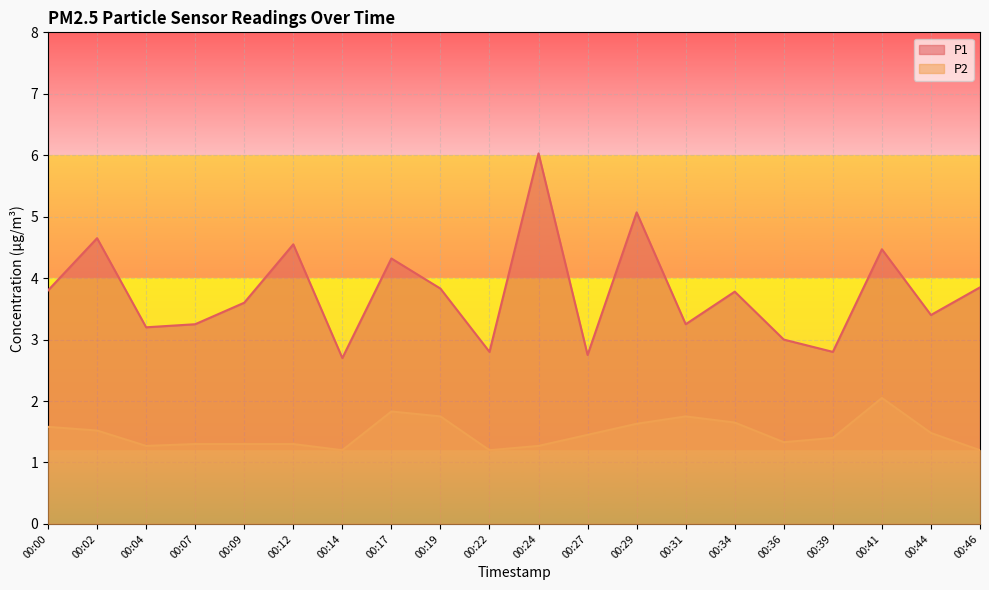

True or false: P2 and P1 intersect in this chart.

False